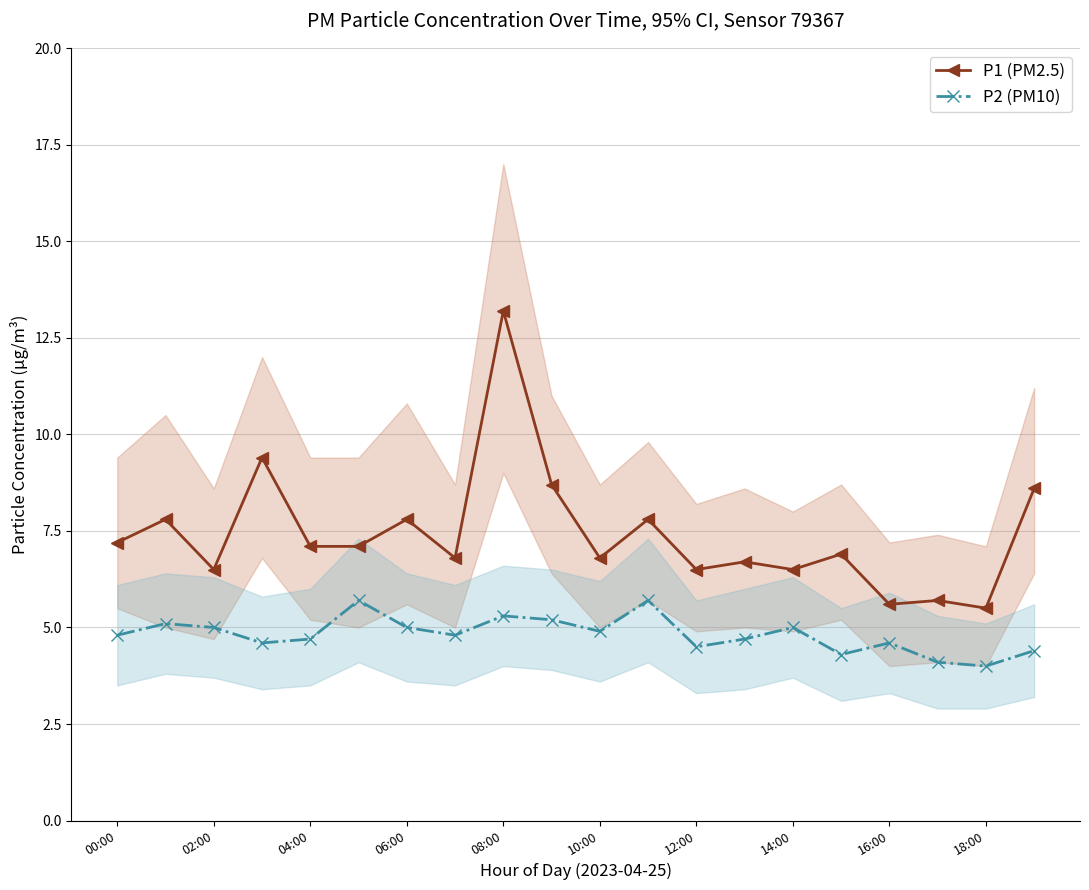

What is the minimum value for P2 (PM10)?

4.0